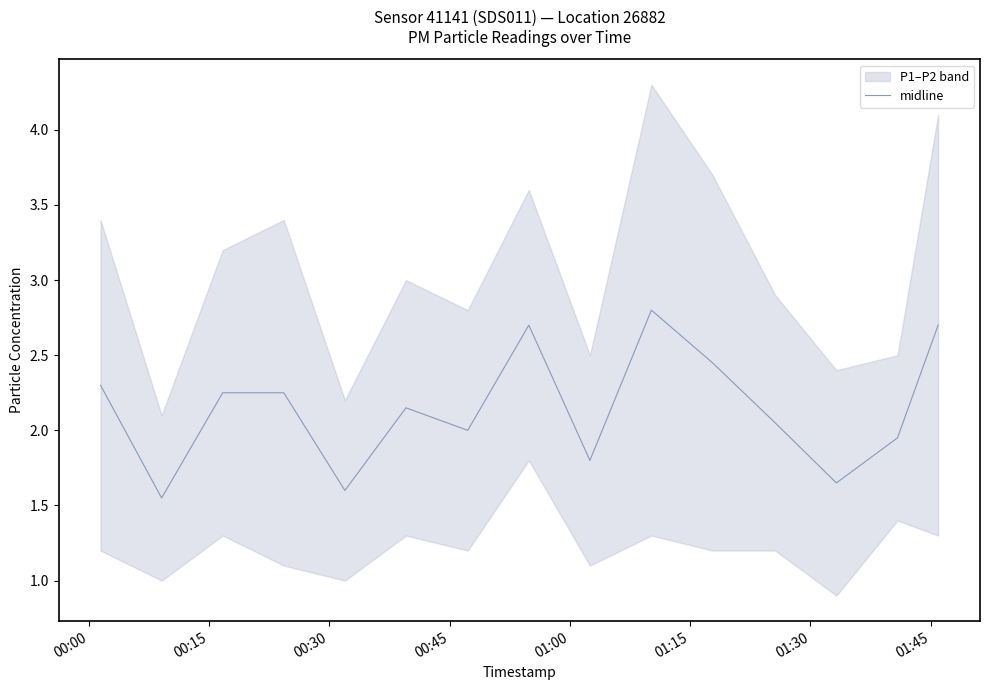

What is the highest value of the midline series?

2.8